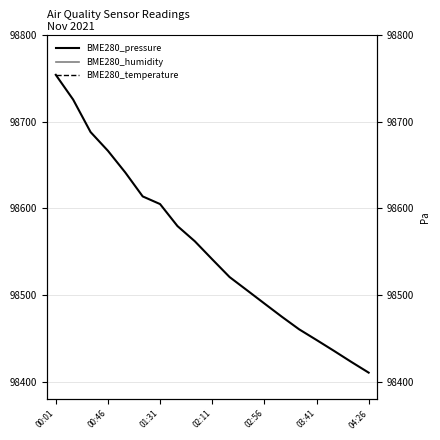

Rank the series by their average value, from lowest to highest.

BME280_pressure, BME280_temperature, BME280_humidity